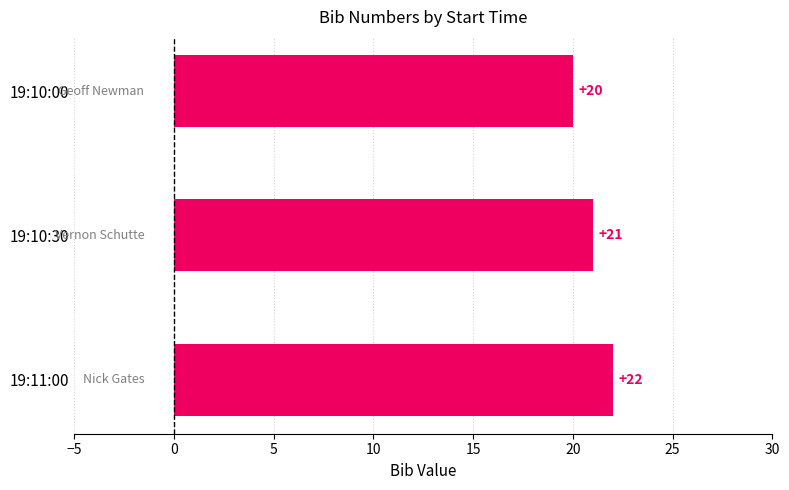

What value does the data have at 19:10:00?

20